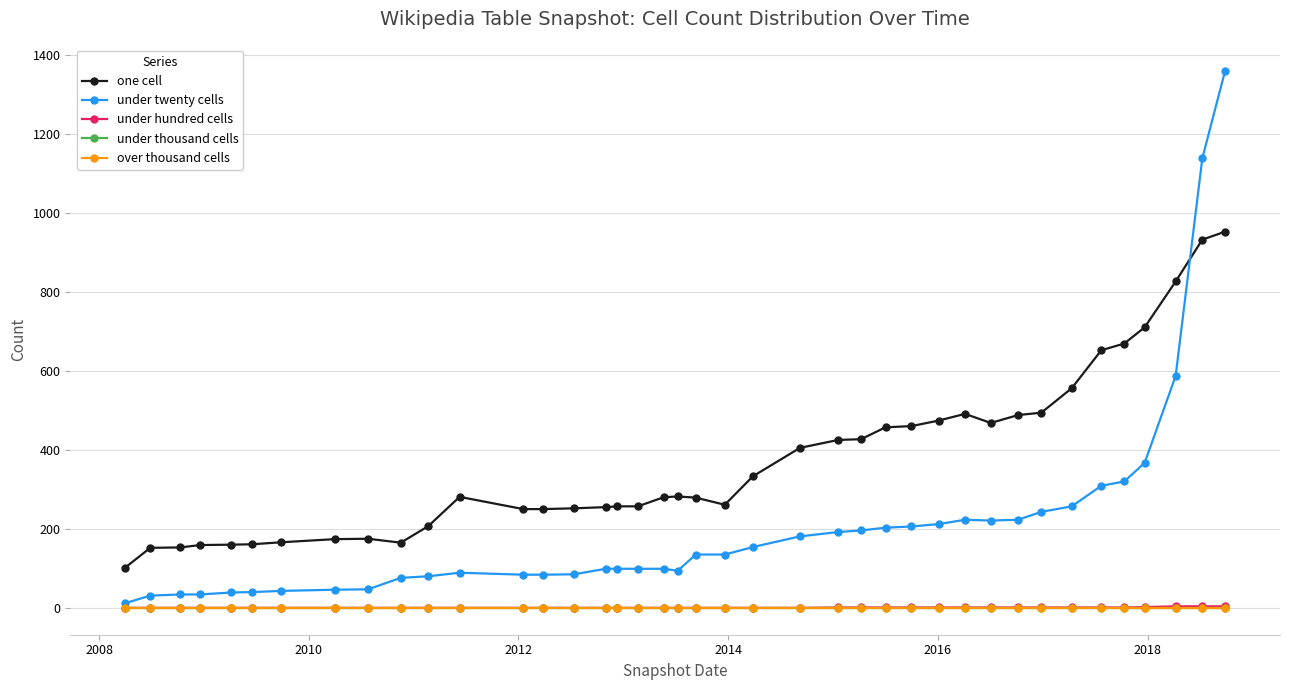

Does the chart have visible grid lines?

Yes